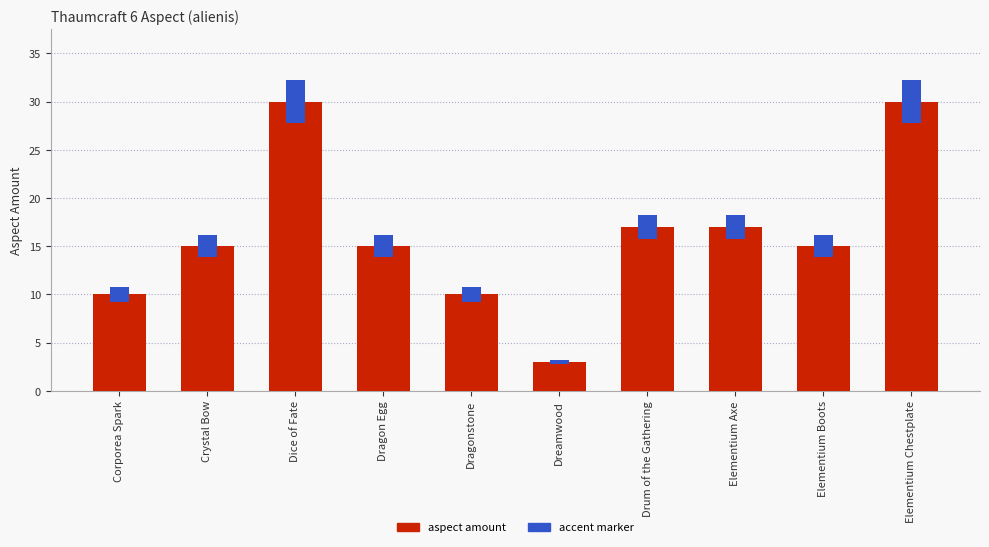

What is the sum of all values?

162